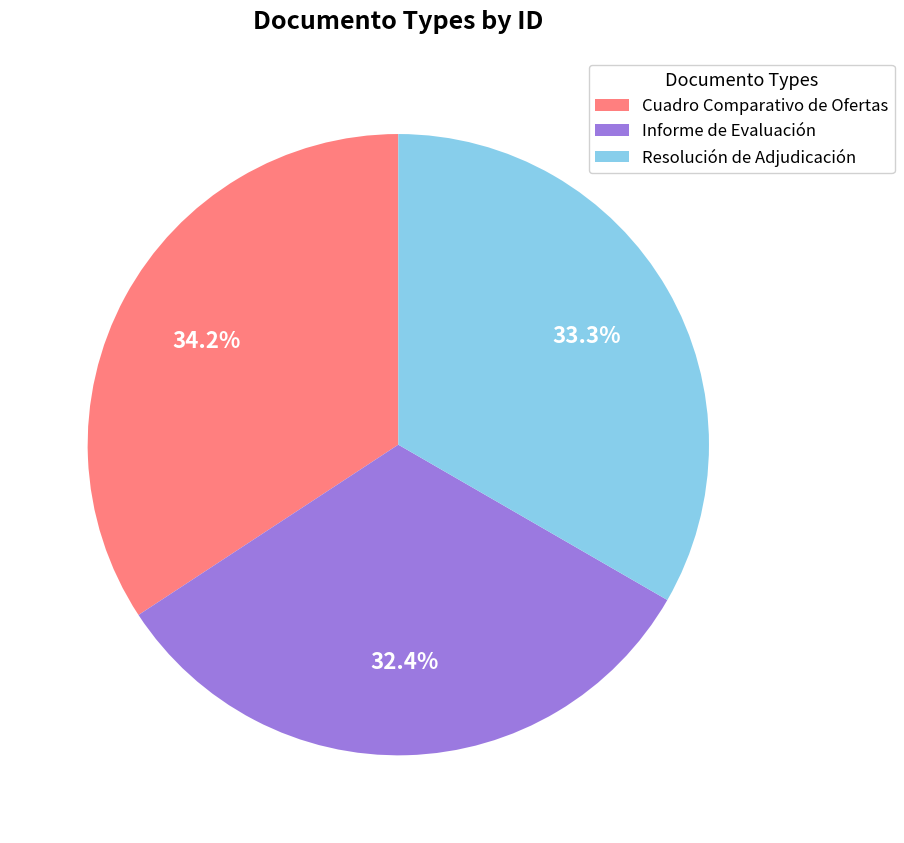

Rank the categories by value from highest to lowest.

Cuadro Comparativo de Ofertas, Resolución de Adjudicación, Informe de Evaluación